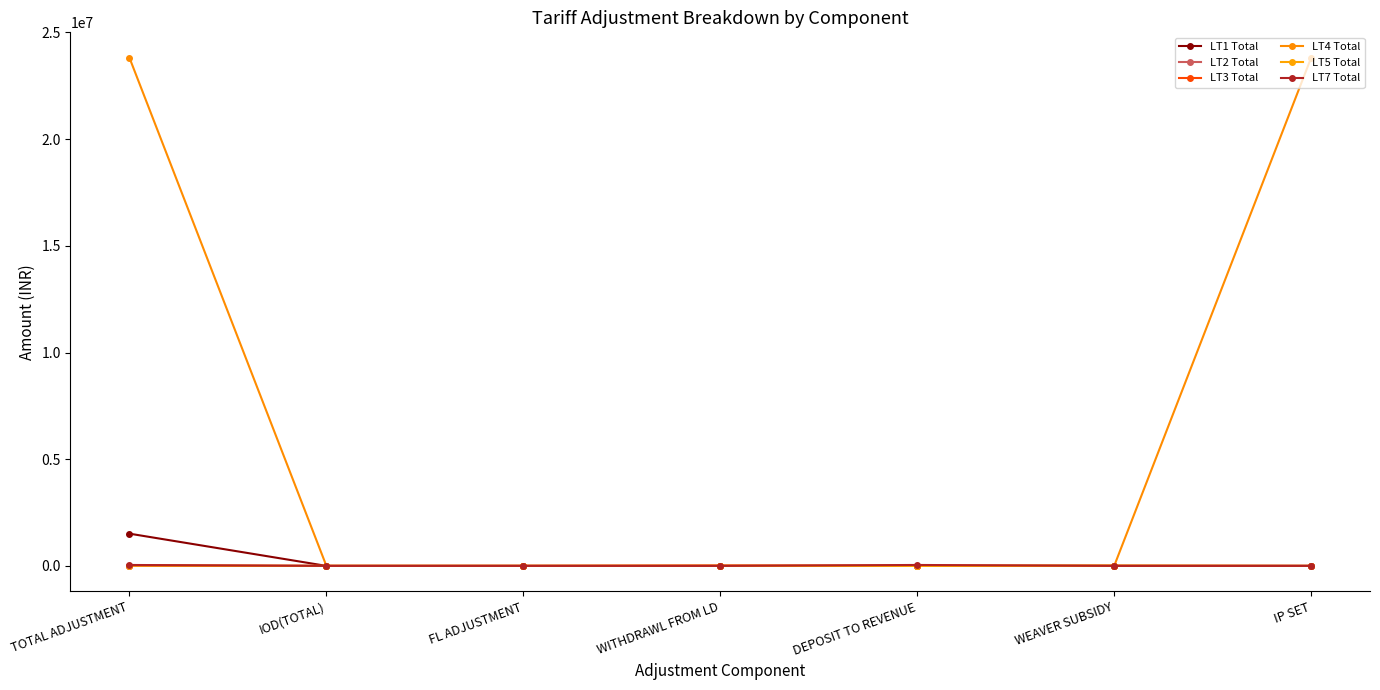

True or false: LT2 Total has a value of 0.0 at IP SET.

True